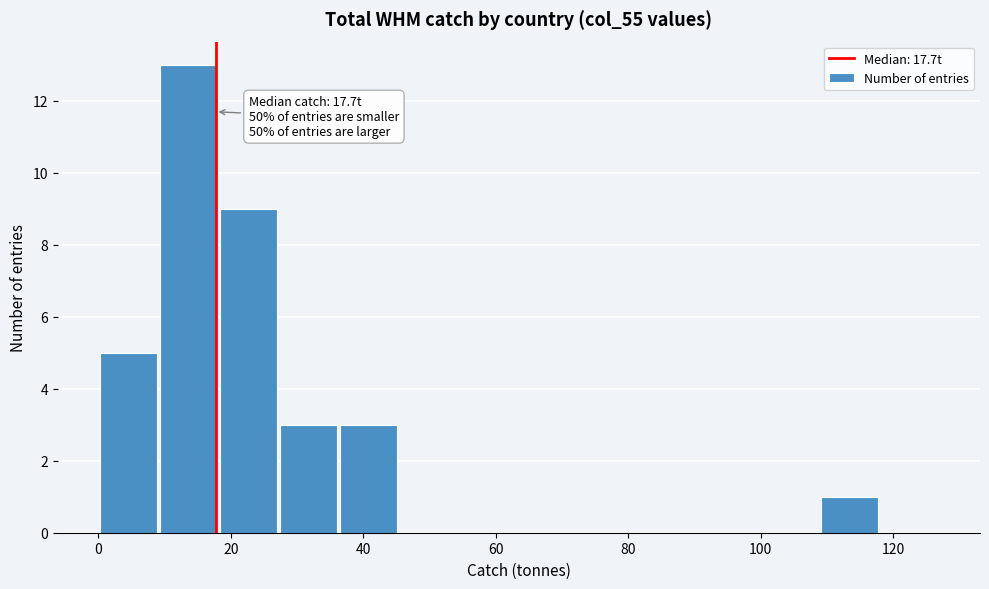

Over which range of the x-axis is the bar tallest?

10 to 18